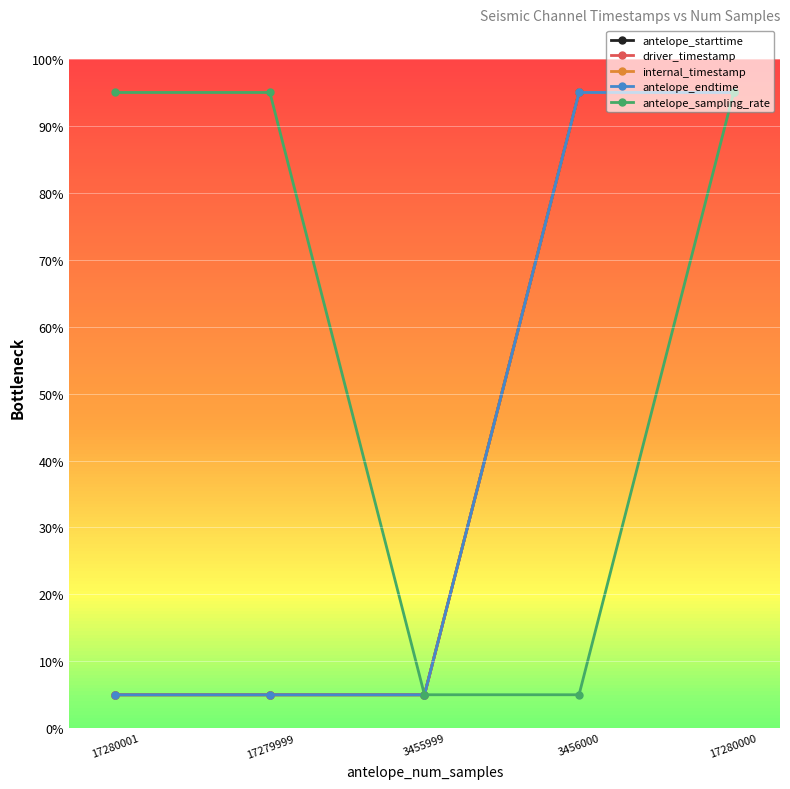

True or false: internal_timestamp has more than 1 interior local peaks.

False